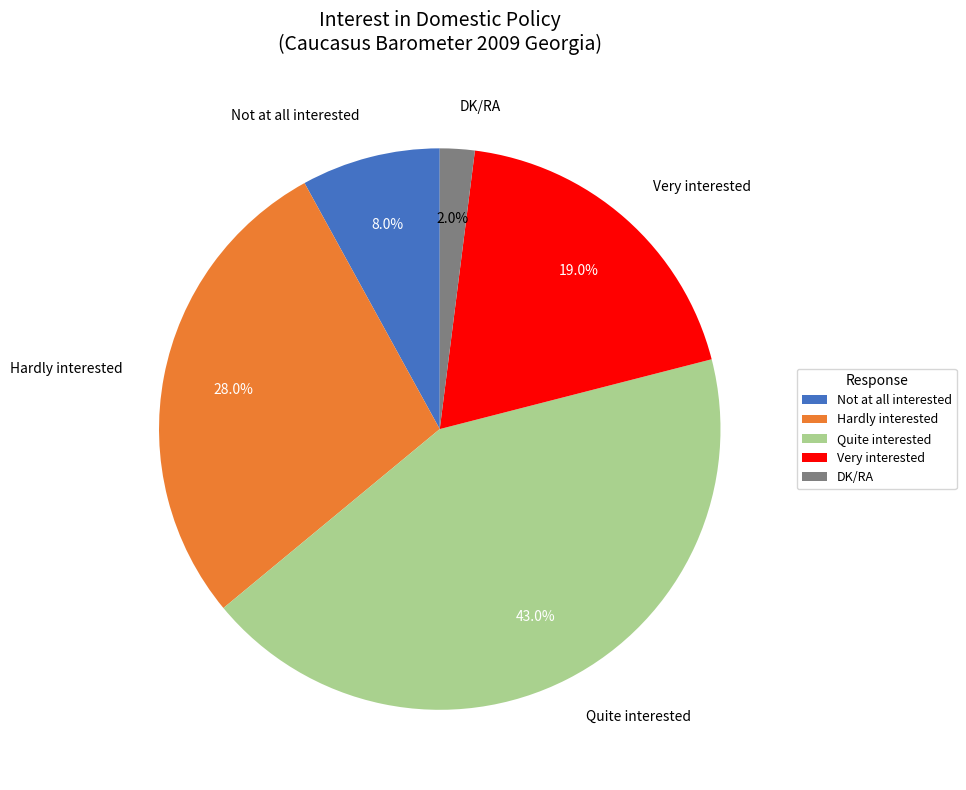

True or false: DK/RA accounts for 2% of the total.

True